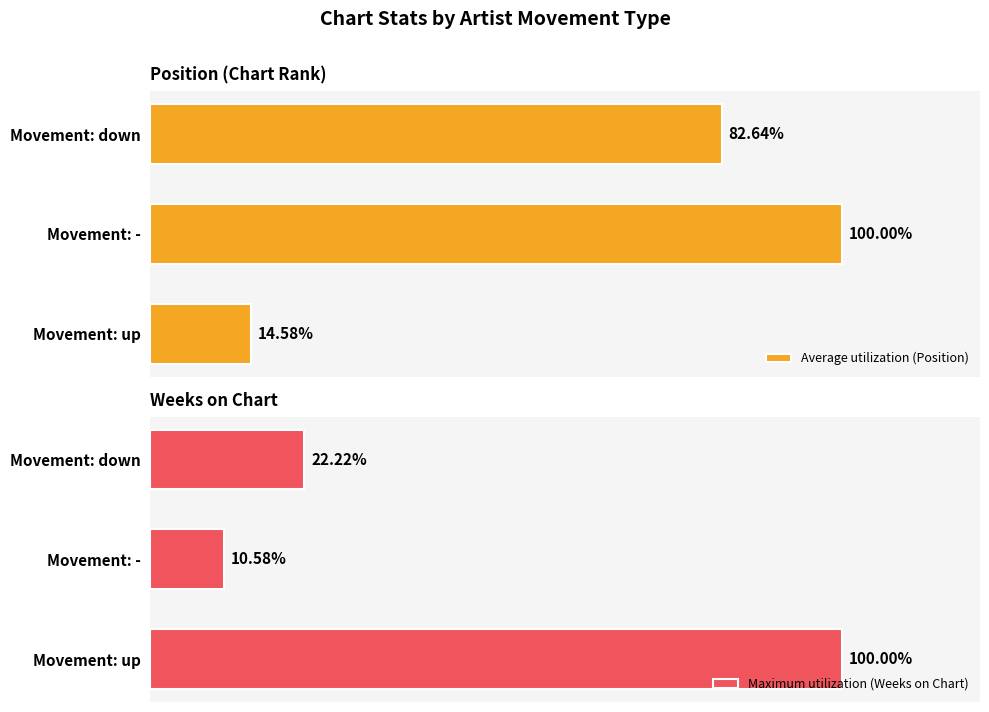

At which label is Average utilization (Position) closest to 57?

Movement: down